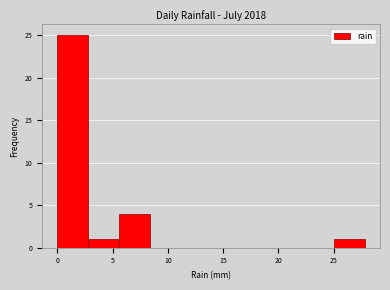

Reading left to right, transcribe this chart: for each bar, give the range it covers on the x-axis and its height. Neither the bar edges nor the heights are printed on the chart, so give them approximately, as read against the axes.

0.0 to 3.0: 25
3.0 to 5.5: 1
5.5 to 8.5: 4
8.5 to 11.0: 0
11.0 to 14.0: 0
14.0 to 16.5: 0
16.5 to 19.5: 0
19.5 to 22.0: 0
22.0 to 25.0: 0
25.0 to 28.0: 1